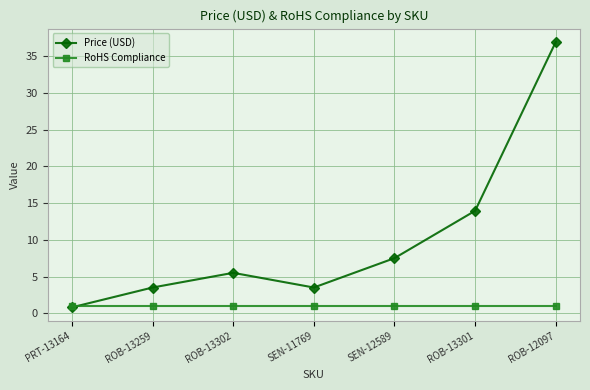

Which series has the widest spread of values?

Price (USD)